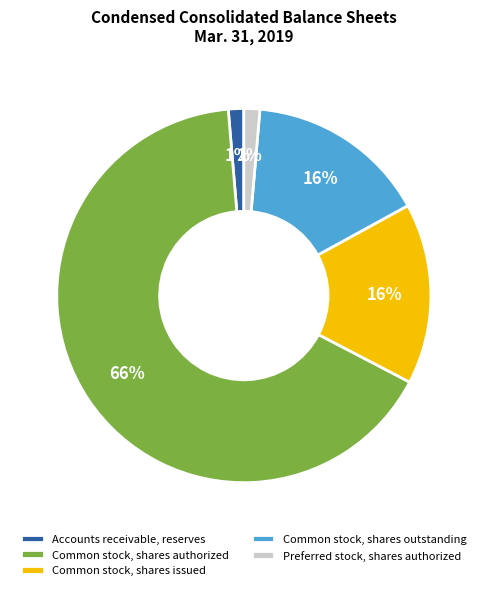

Is the sum of Common stock, shares issued and Common stock, shares outstanding greater than half?

No